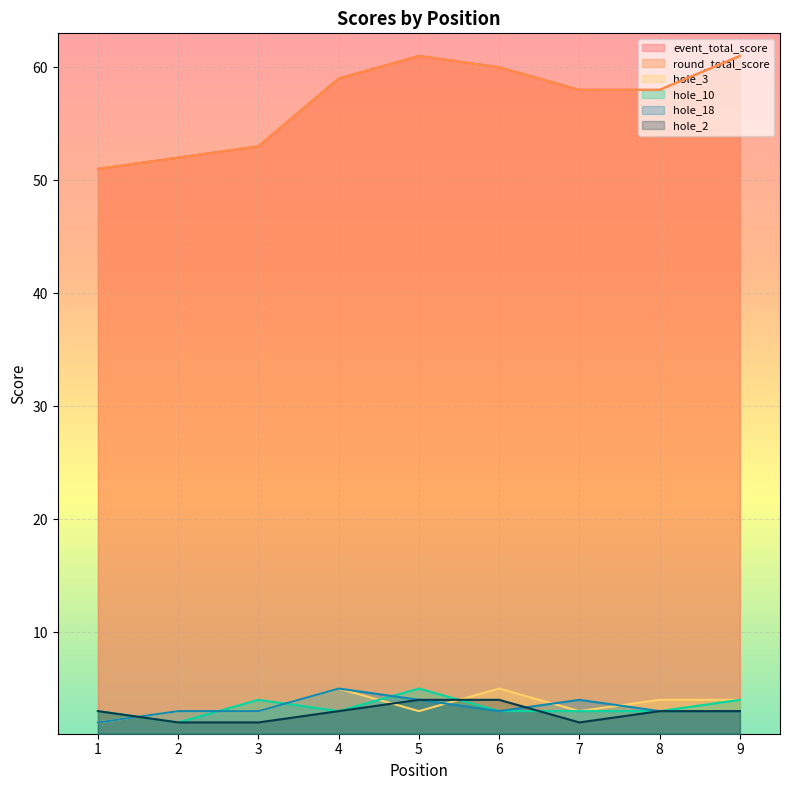

Which series changed the most between 3 and 8?

event_total_score